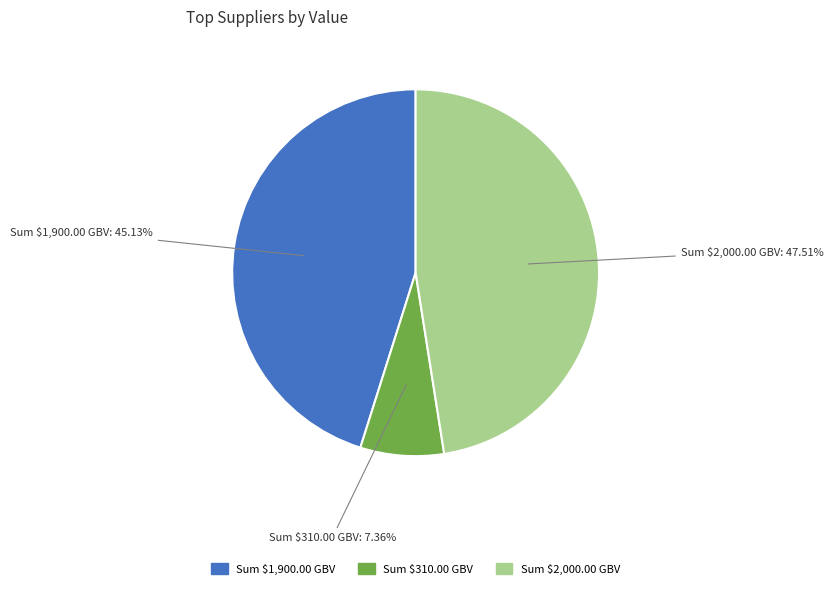

Is there a majority slice in this chart?

No